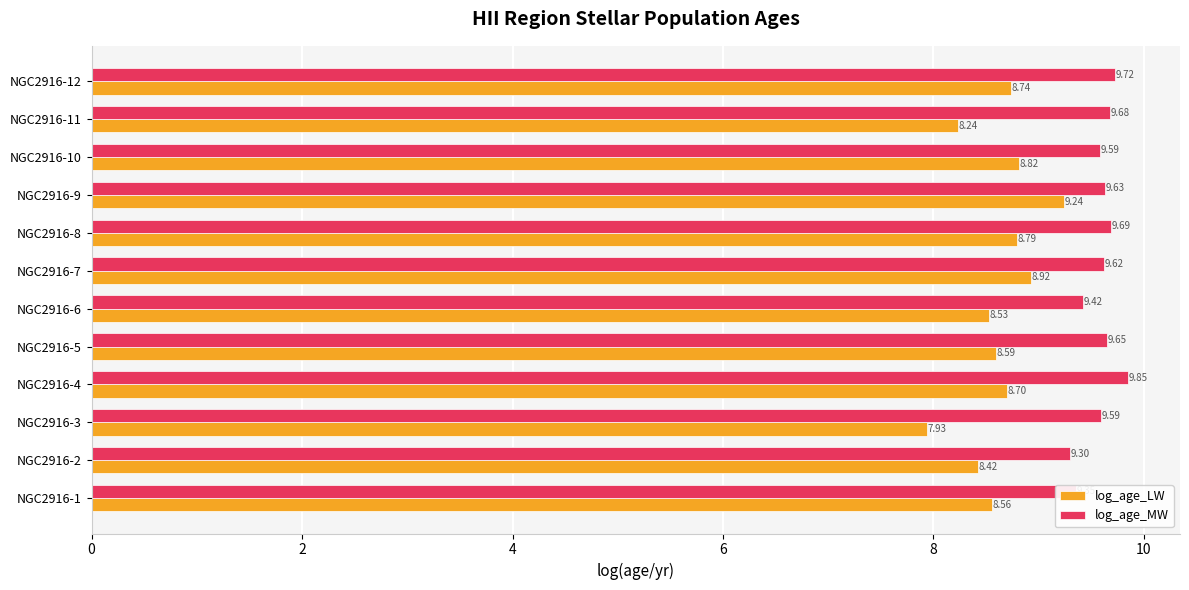

Which series has the largest range (max minus min)?

log_age_LW